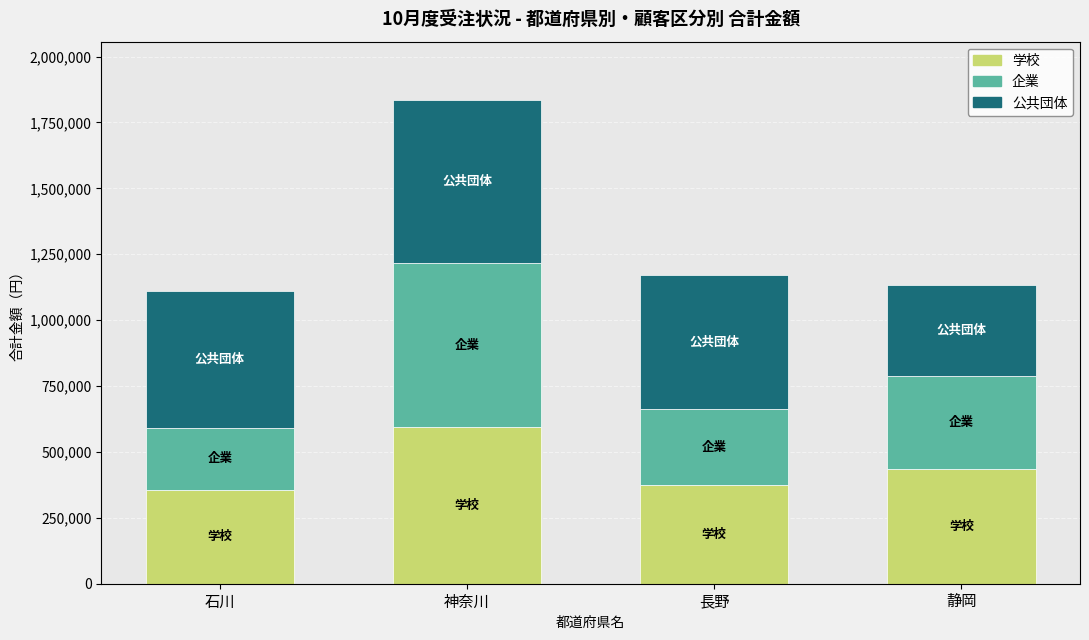

How many data points does each series have?

4